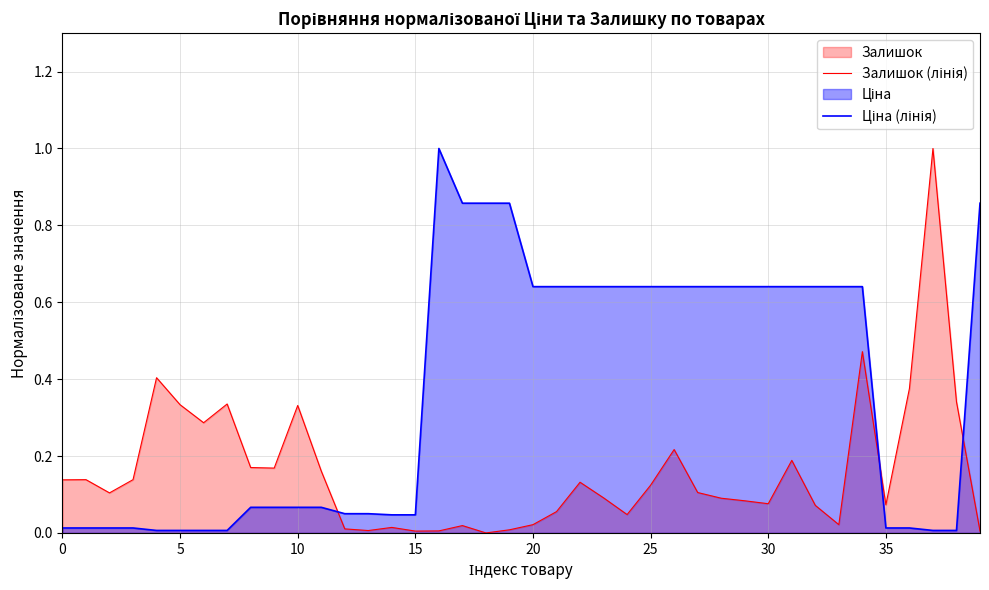

True or false: Залишок (лінія) has a value of 0.5 at 35.

False